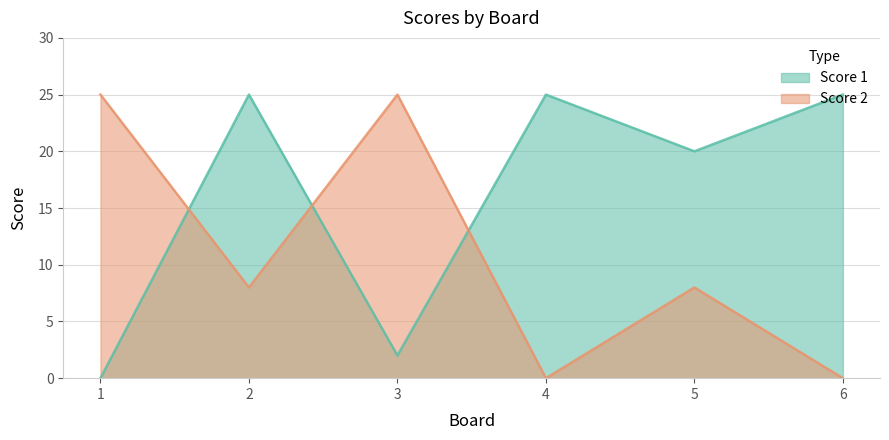

Between 4 and 6, which is larger?

4